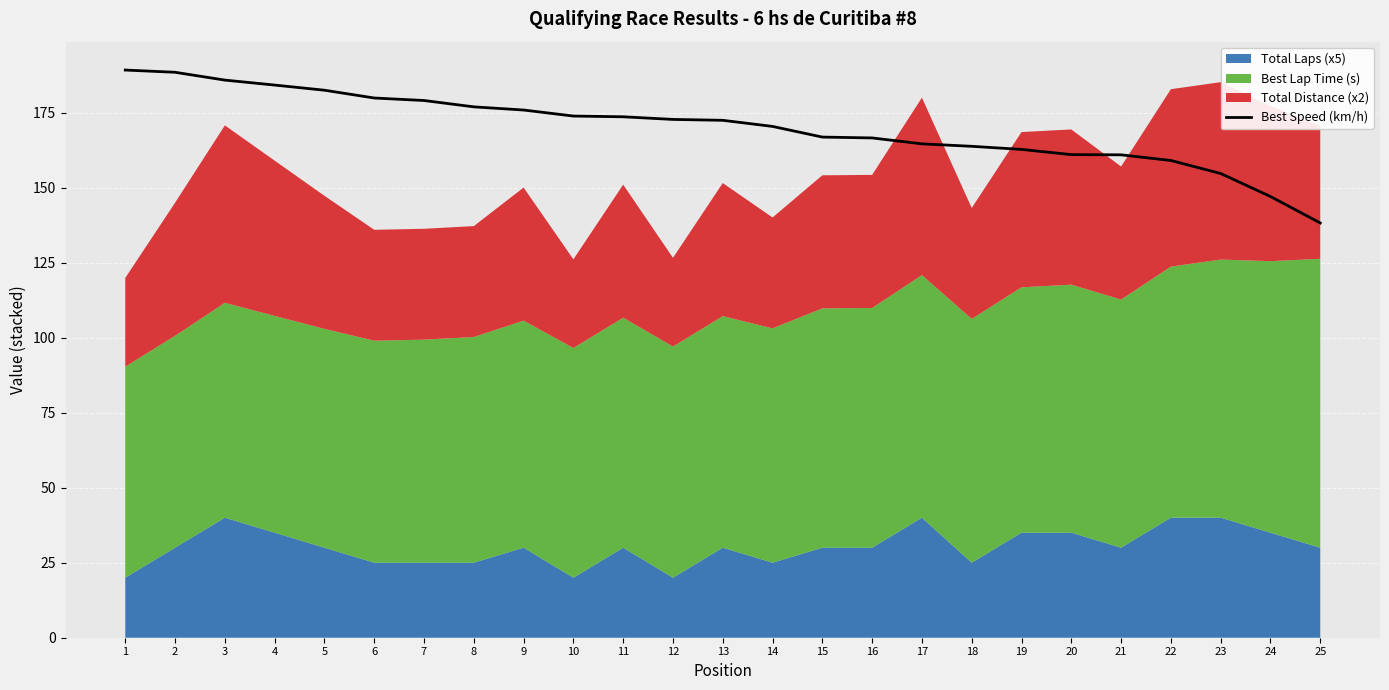

Approximately how many times larger is the value at 12 compared to 2?

0.9